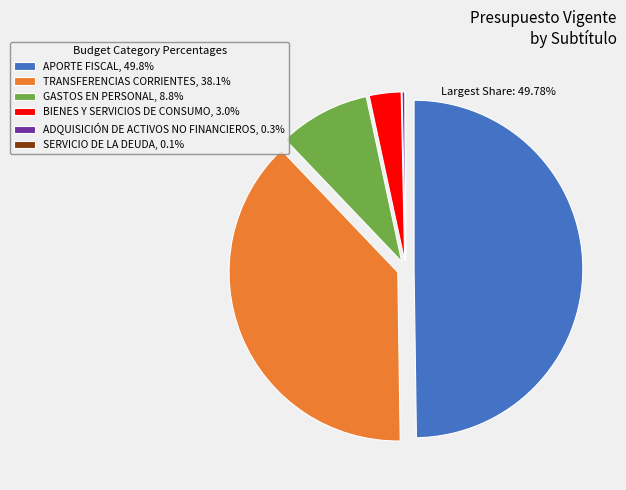

Does BIENES Y SERVICIOS DE CONSUMO, 3.0% represent more than half of the total?

No